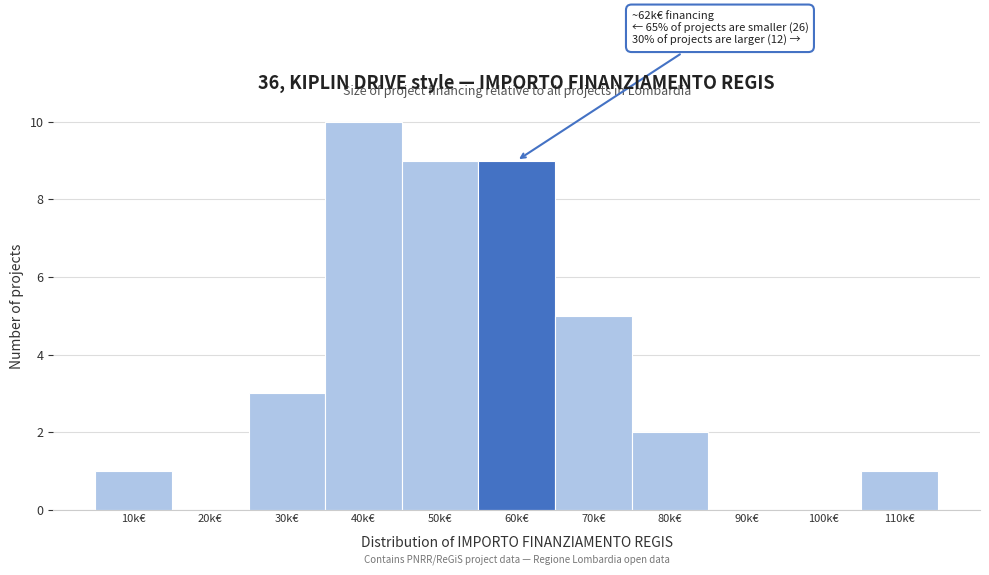

Reading left to right, transcribe all the data shown in this chart.

10k€=1	20k€=0	30k€=3	40k€=10	50k€=9	60k€=9	70k€=5	80k€=2	90k€=0	100k€=0	110k€=1